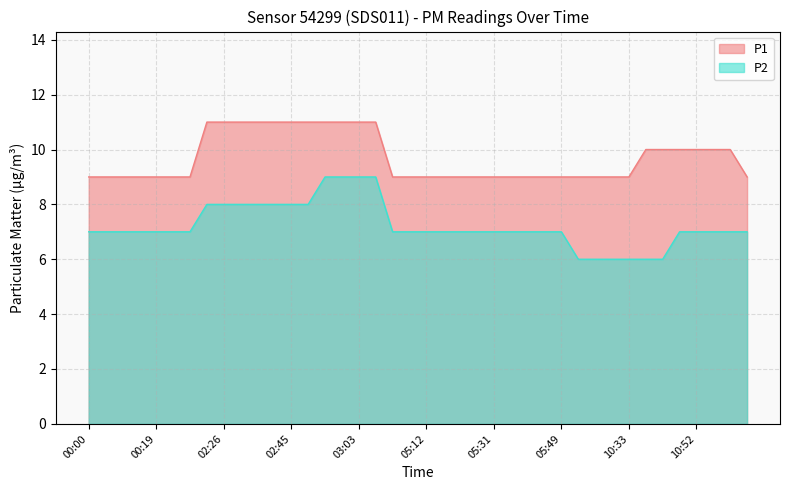

What position from the left is 02:35?

11